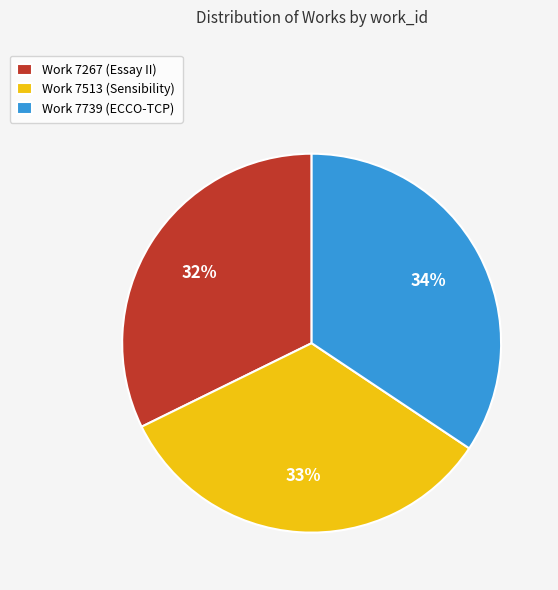

The Work 7513 (Sensibility) slice represents 43% of the pie. True or false?

False